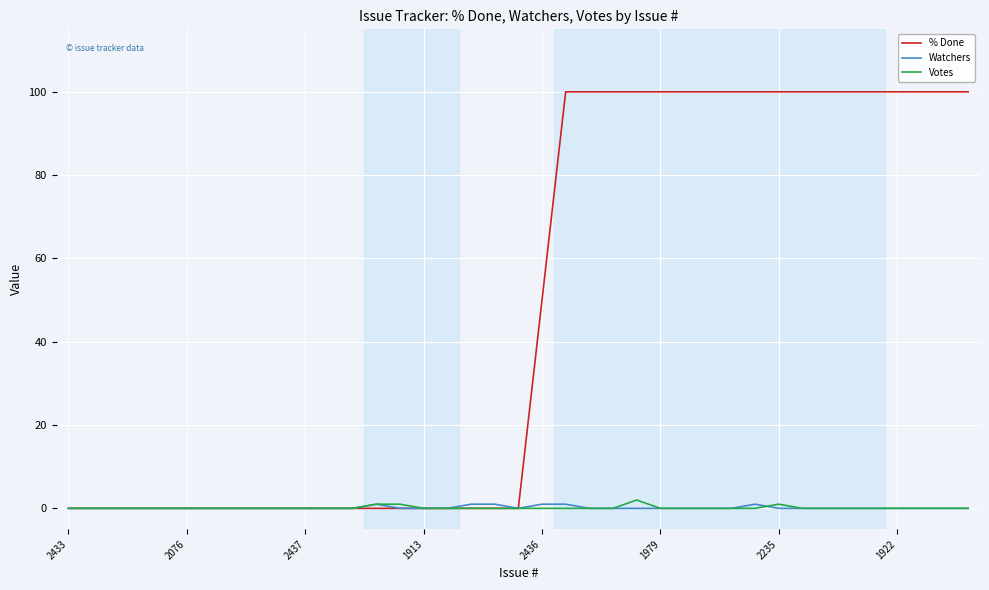

Which series has the widest spread of values?

% Done